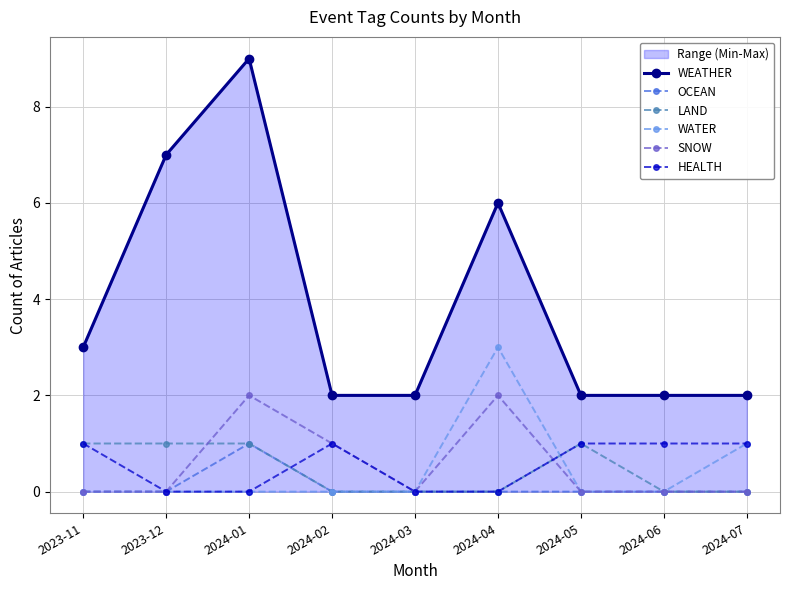

At which category does LAND reach its first local peak?

2024-05